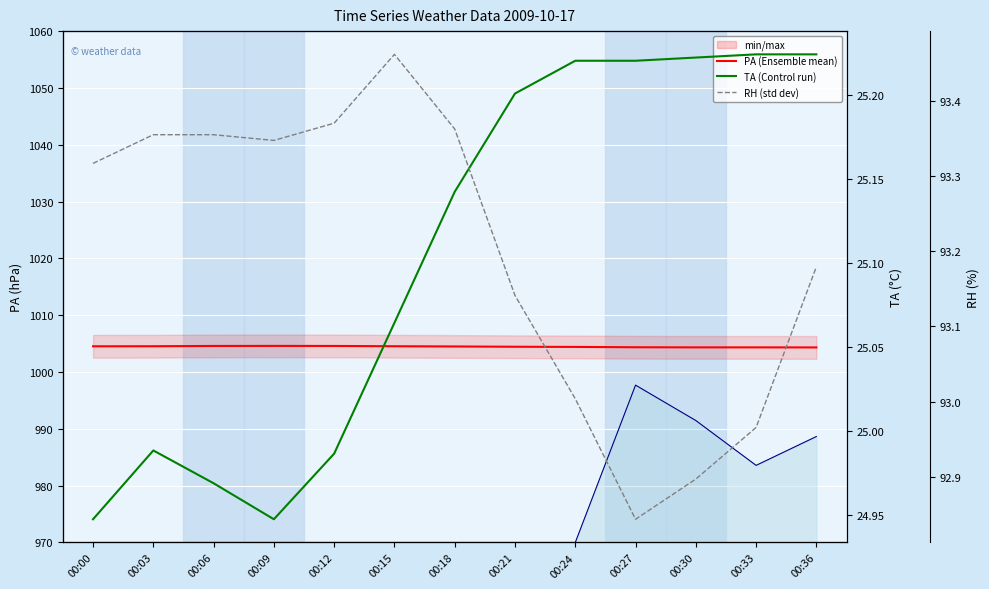

What is the value of the RH point at the 8th from the left?

93.1